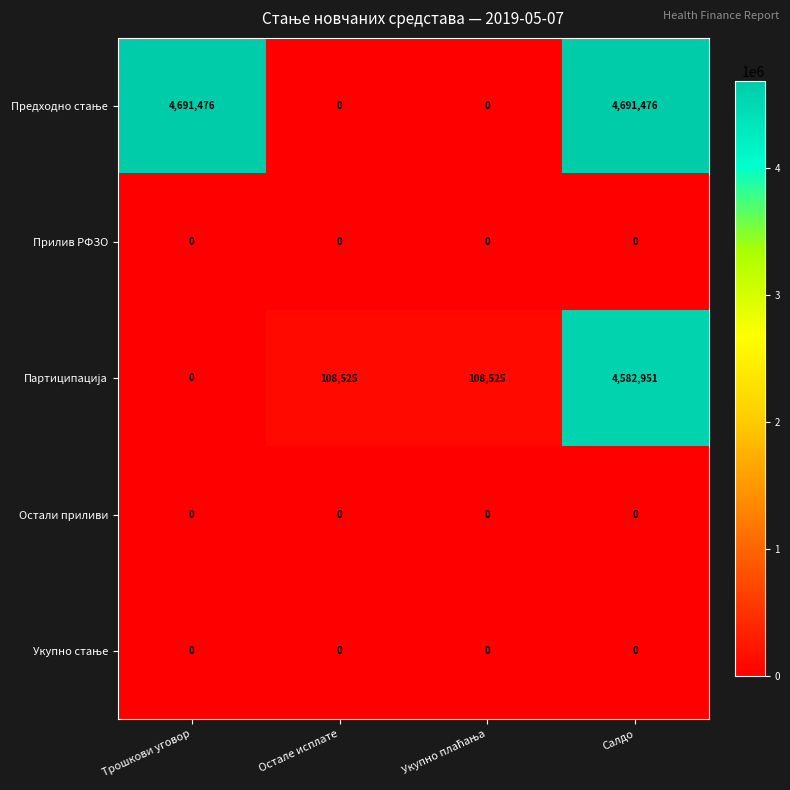

What is the total value across all series at Салдо?

9274427